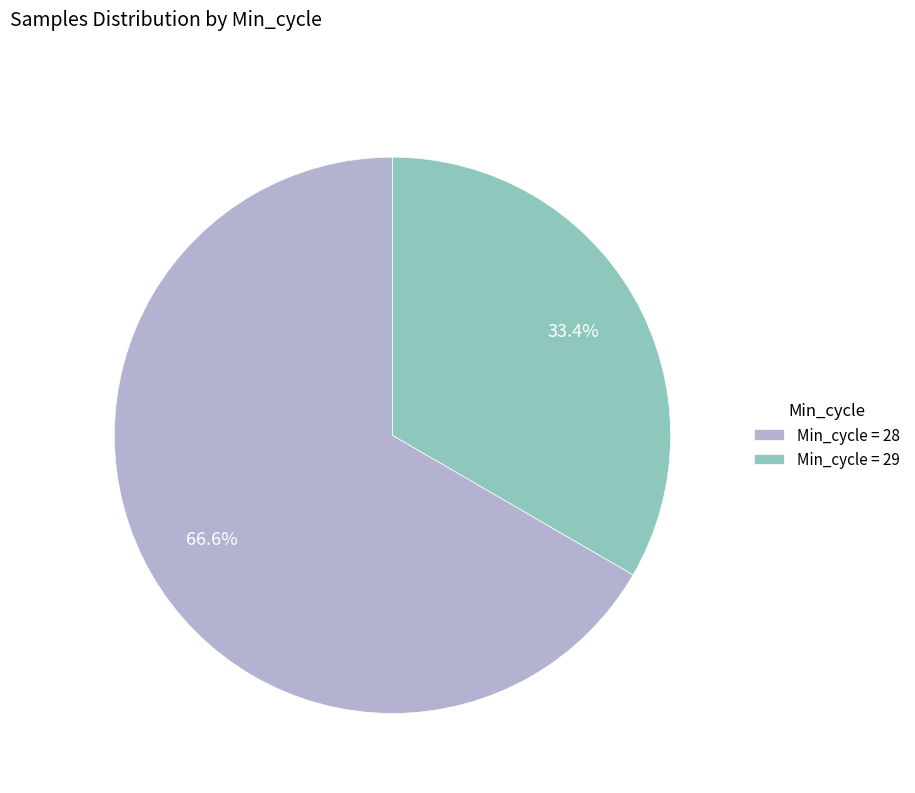

Which category has the smallest portion of the pie?

Min_cycle = 29